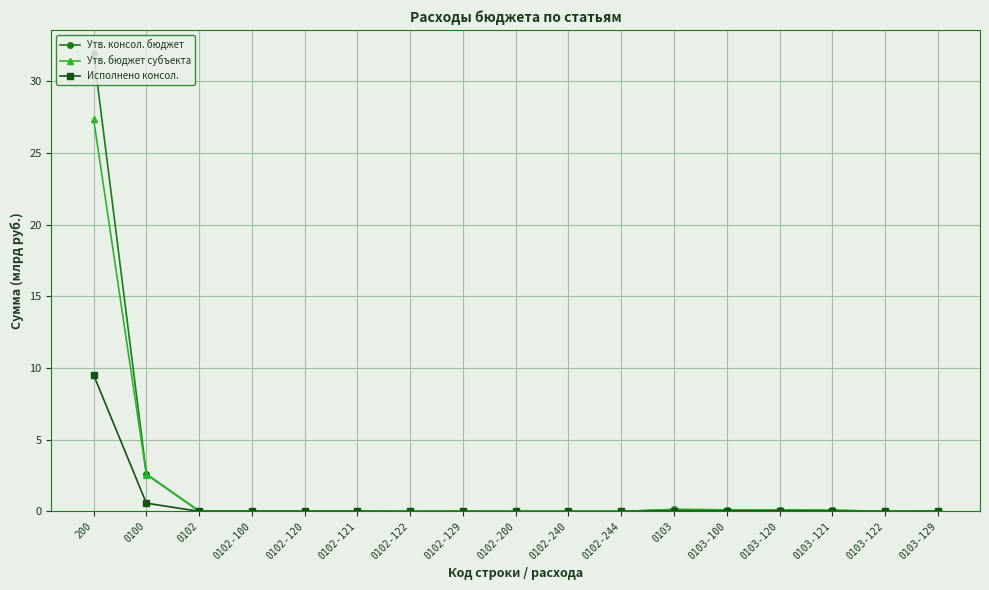

How many data points does each series have?

17